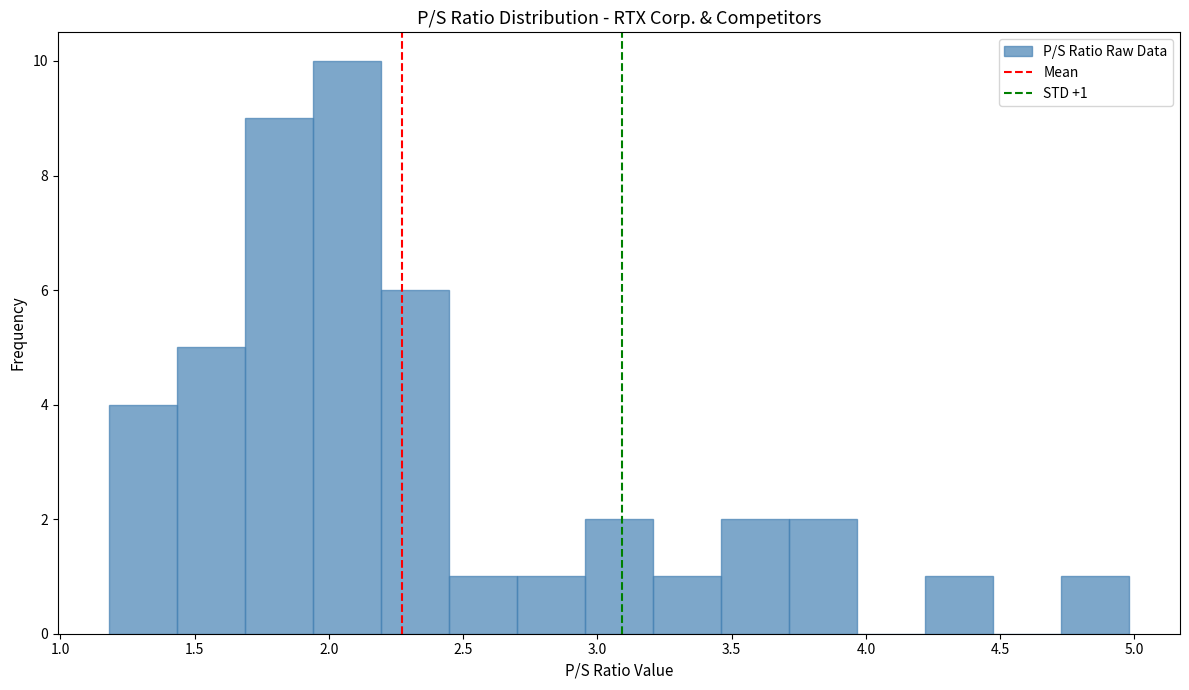

Over which range of the x-axis is the bar tallest?

1.95 to 2.20